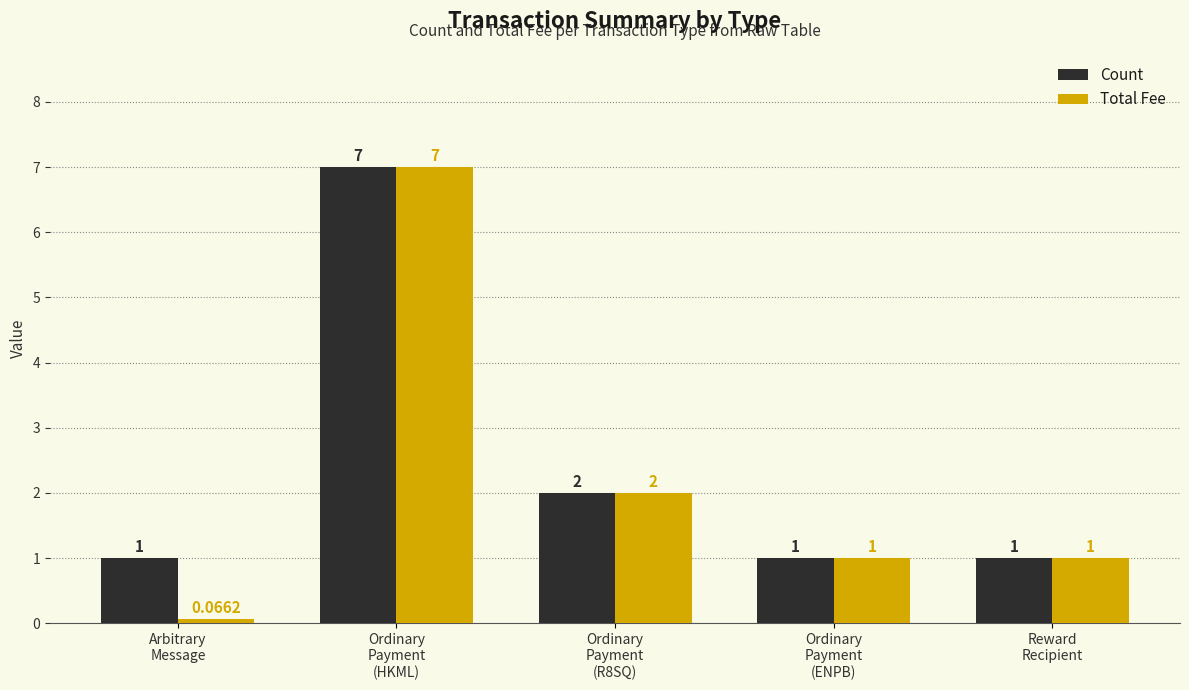

At which label is Total Fee closest to 3?

Ordinary
Payment
(R8SQ)